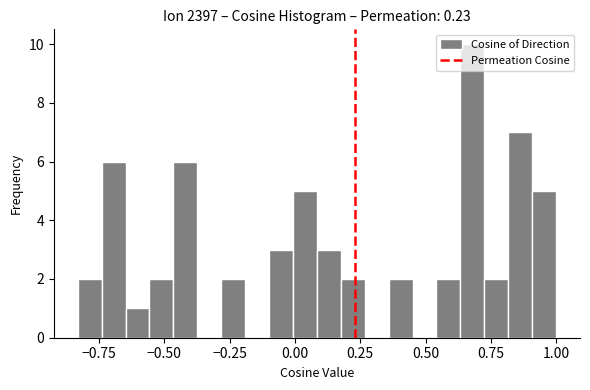

Read against the x-axis, roughly where is the centre of the tallest bar?

0.70